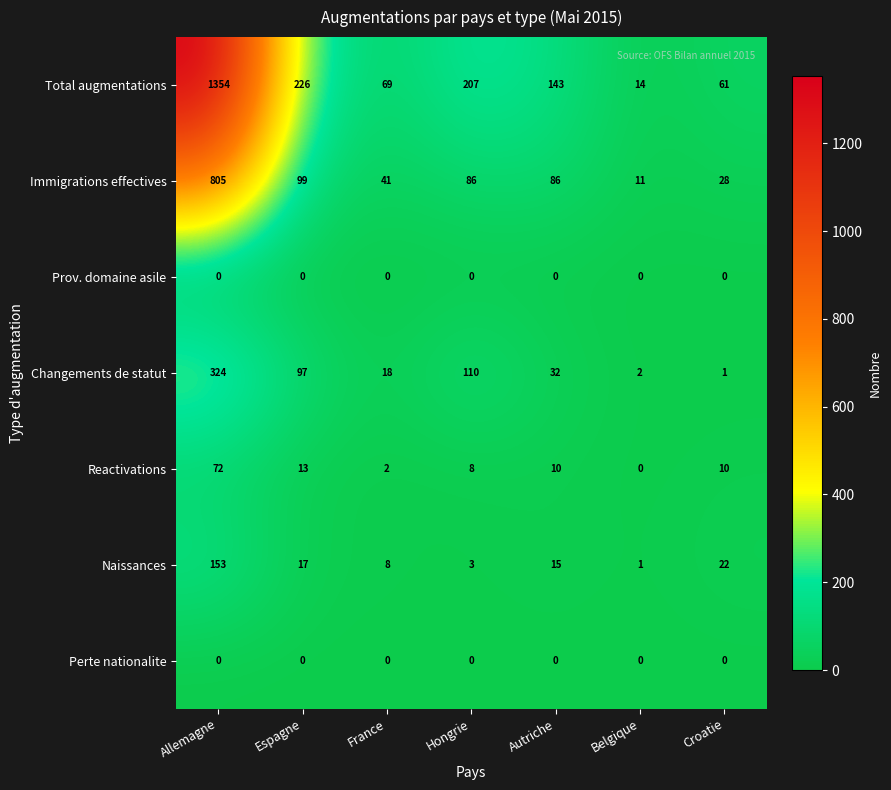

The value of Total augmentations at France is 40. True or false?

False